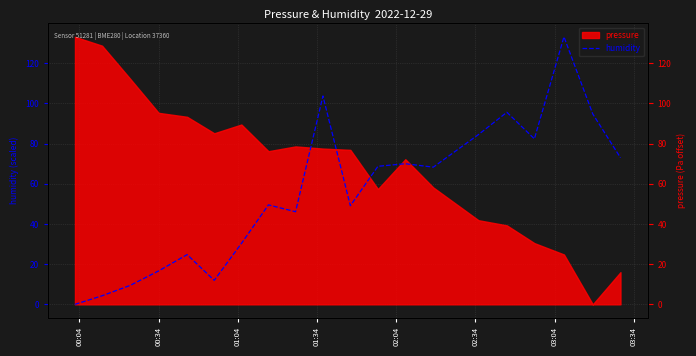

How many values are below 68?

10